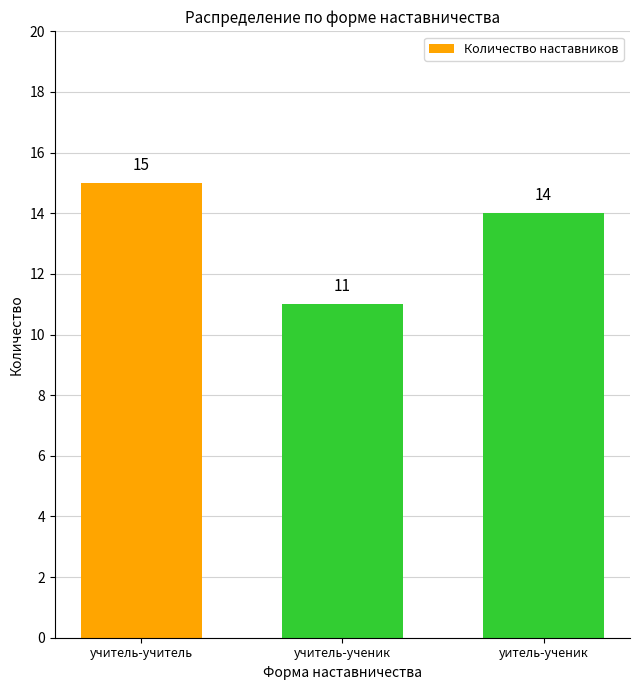

How many data points are less than 14?

1